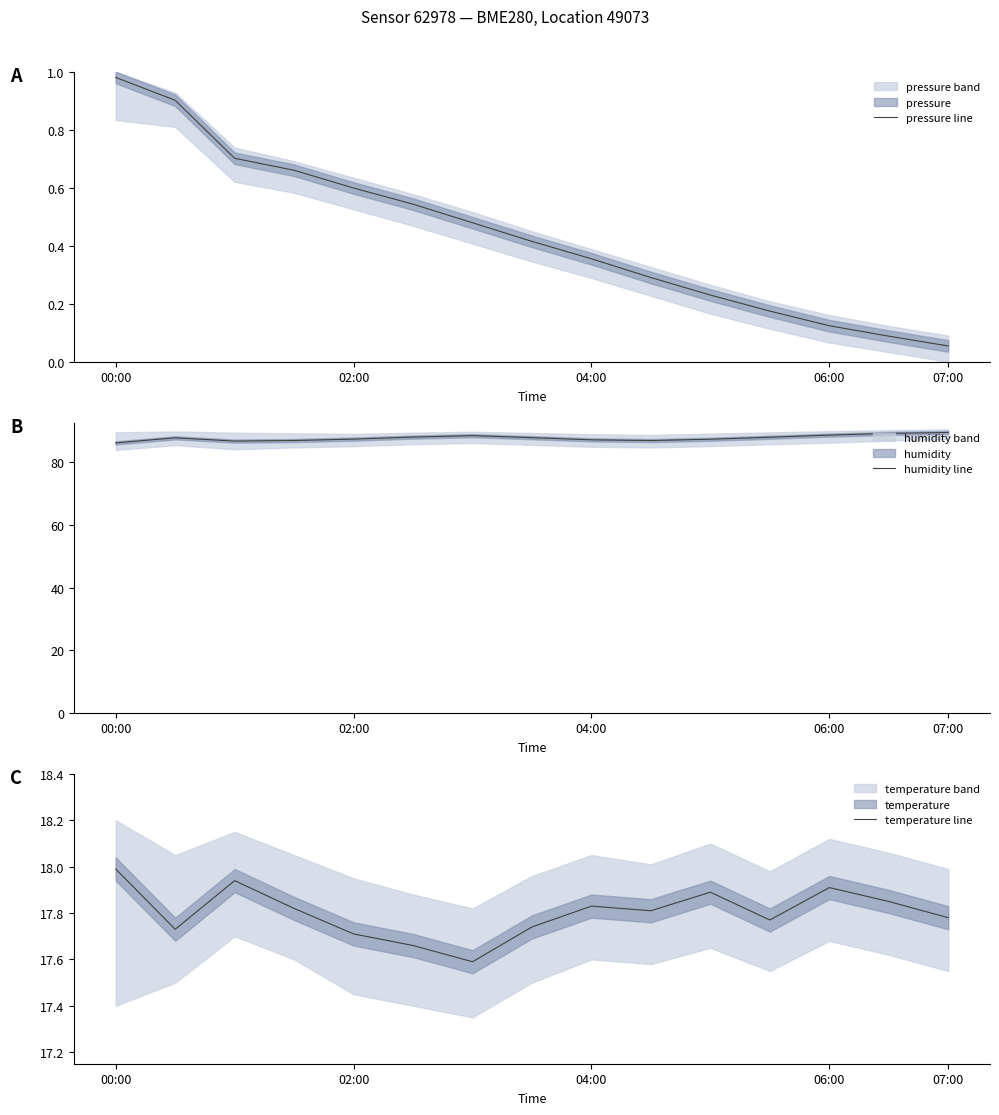

Is it true that pressure line equals 1.7 at 00:00?

False